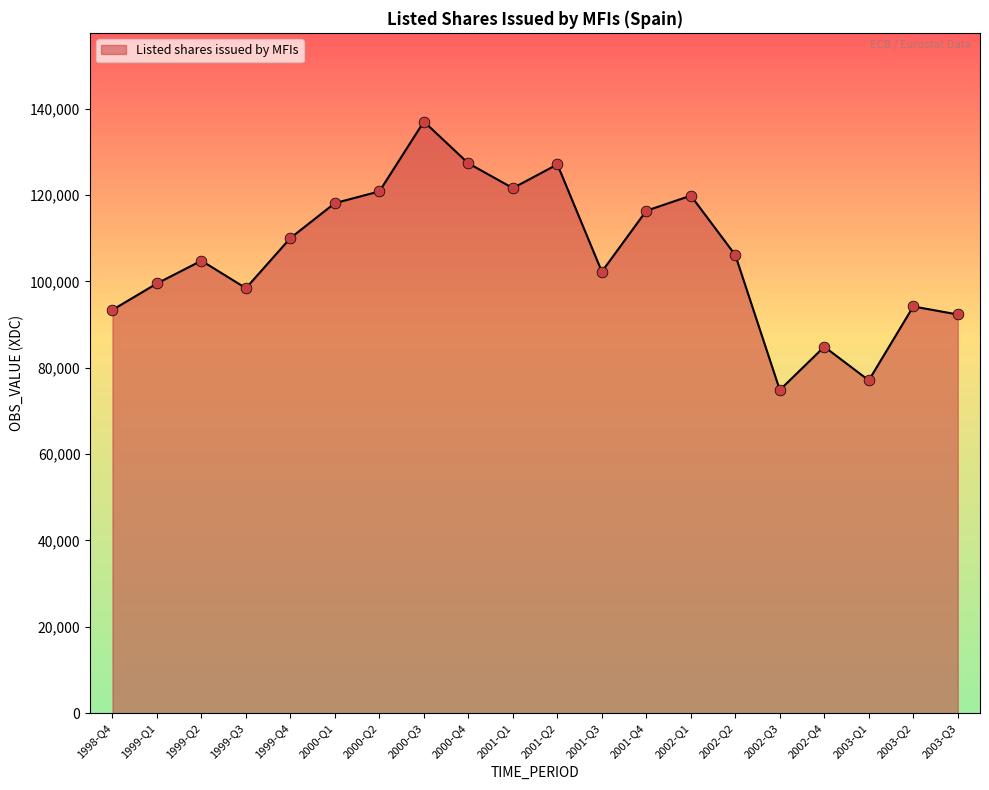

Between 2002-Q4 and 2000-Q3, which is larger?

2000-Q3